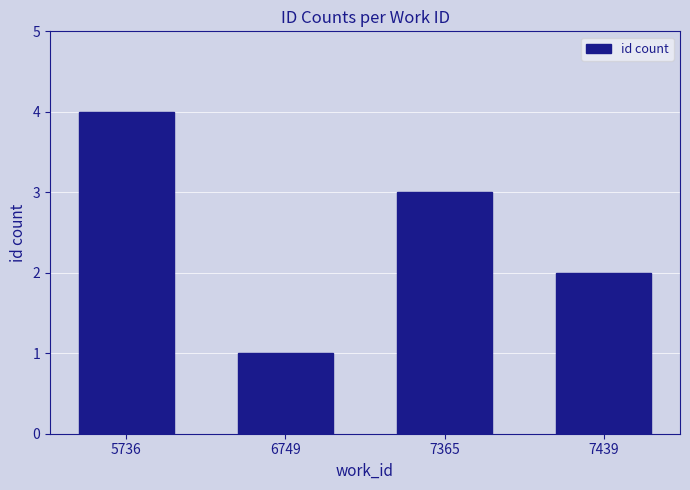

Rank the categories by value from lowest to highest.

6749, 7439, 7365, 5736